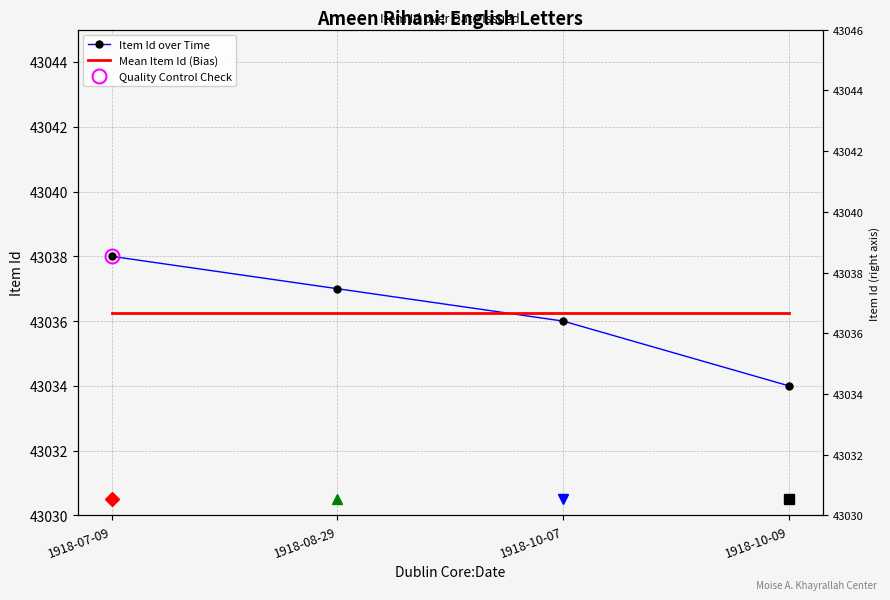

What is the label of the 1st point from the left?

1918-07-09